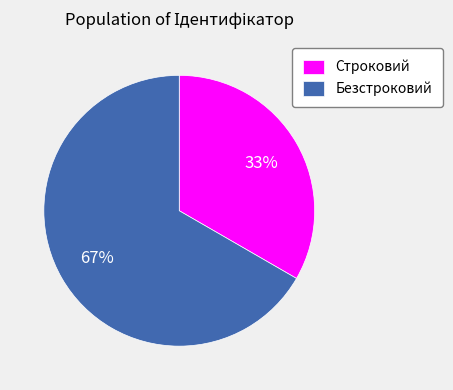

Is it true that Безстроковий is 67% of the pie?

True